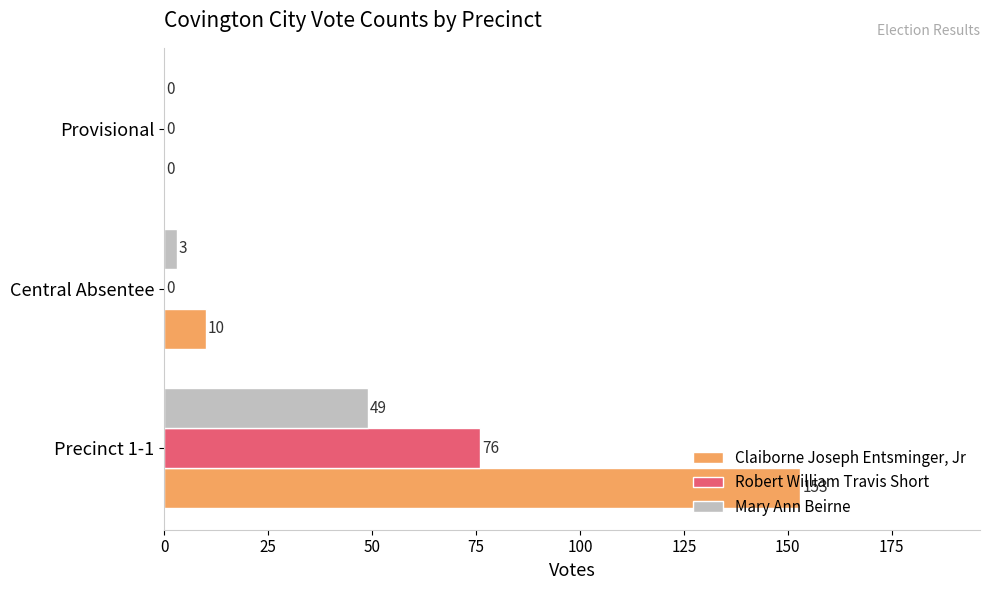

Which category has the highest value across all series?

Precinct 1-1